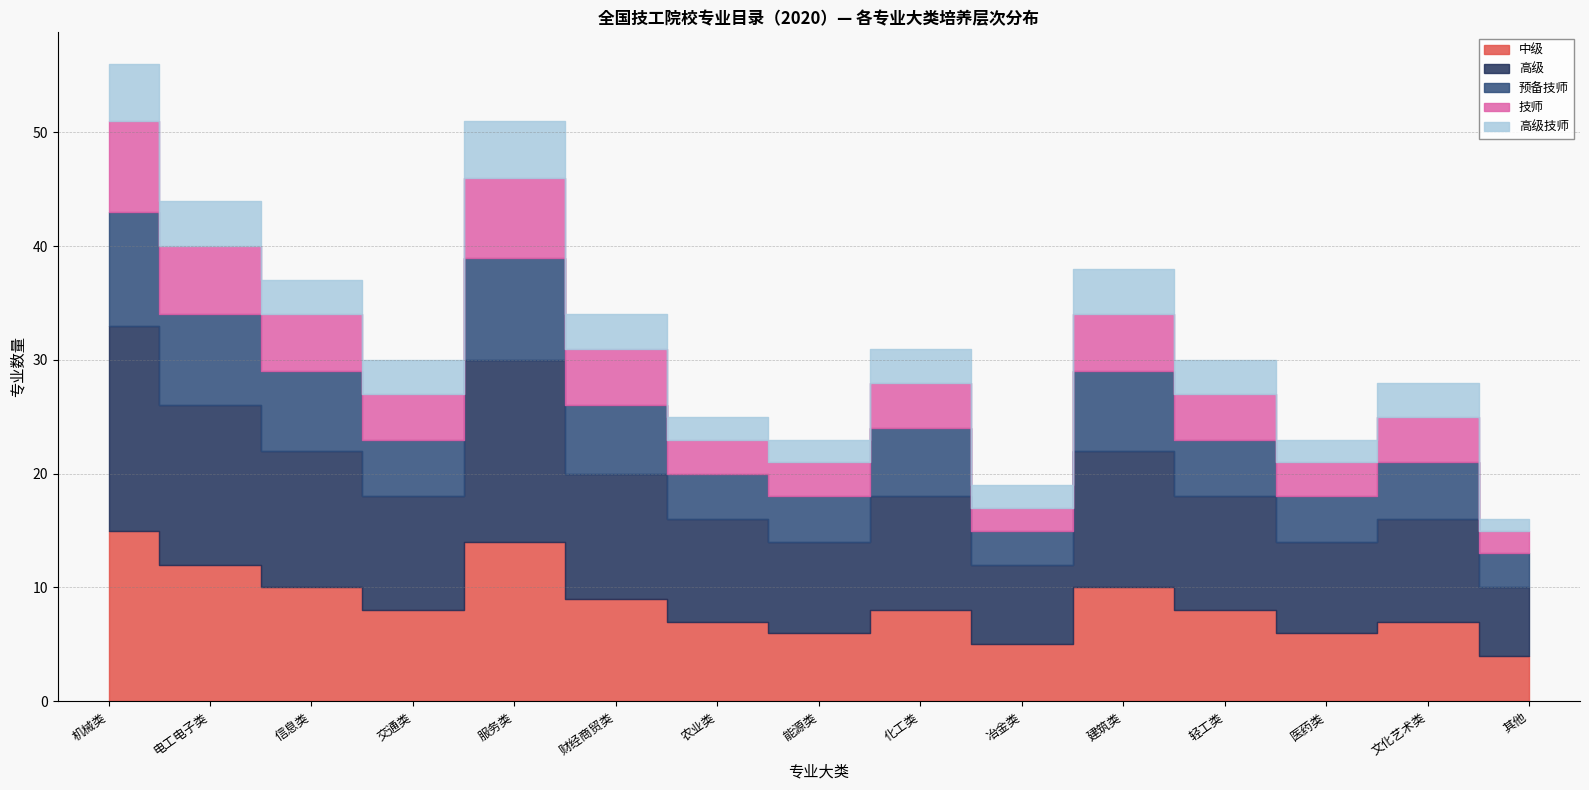

What is the label of the 3rd point from the left?

信息类